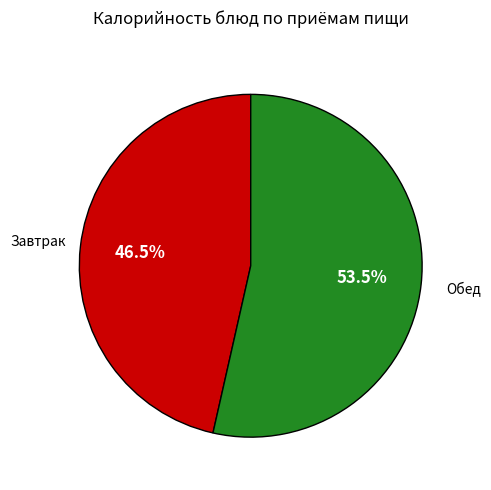

What is the ratio of the value at Обед to the value at Завтрак?

1.2